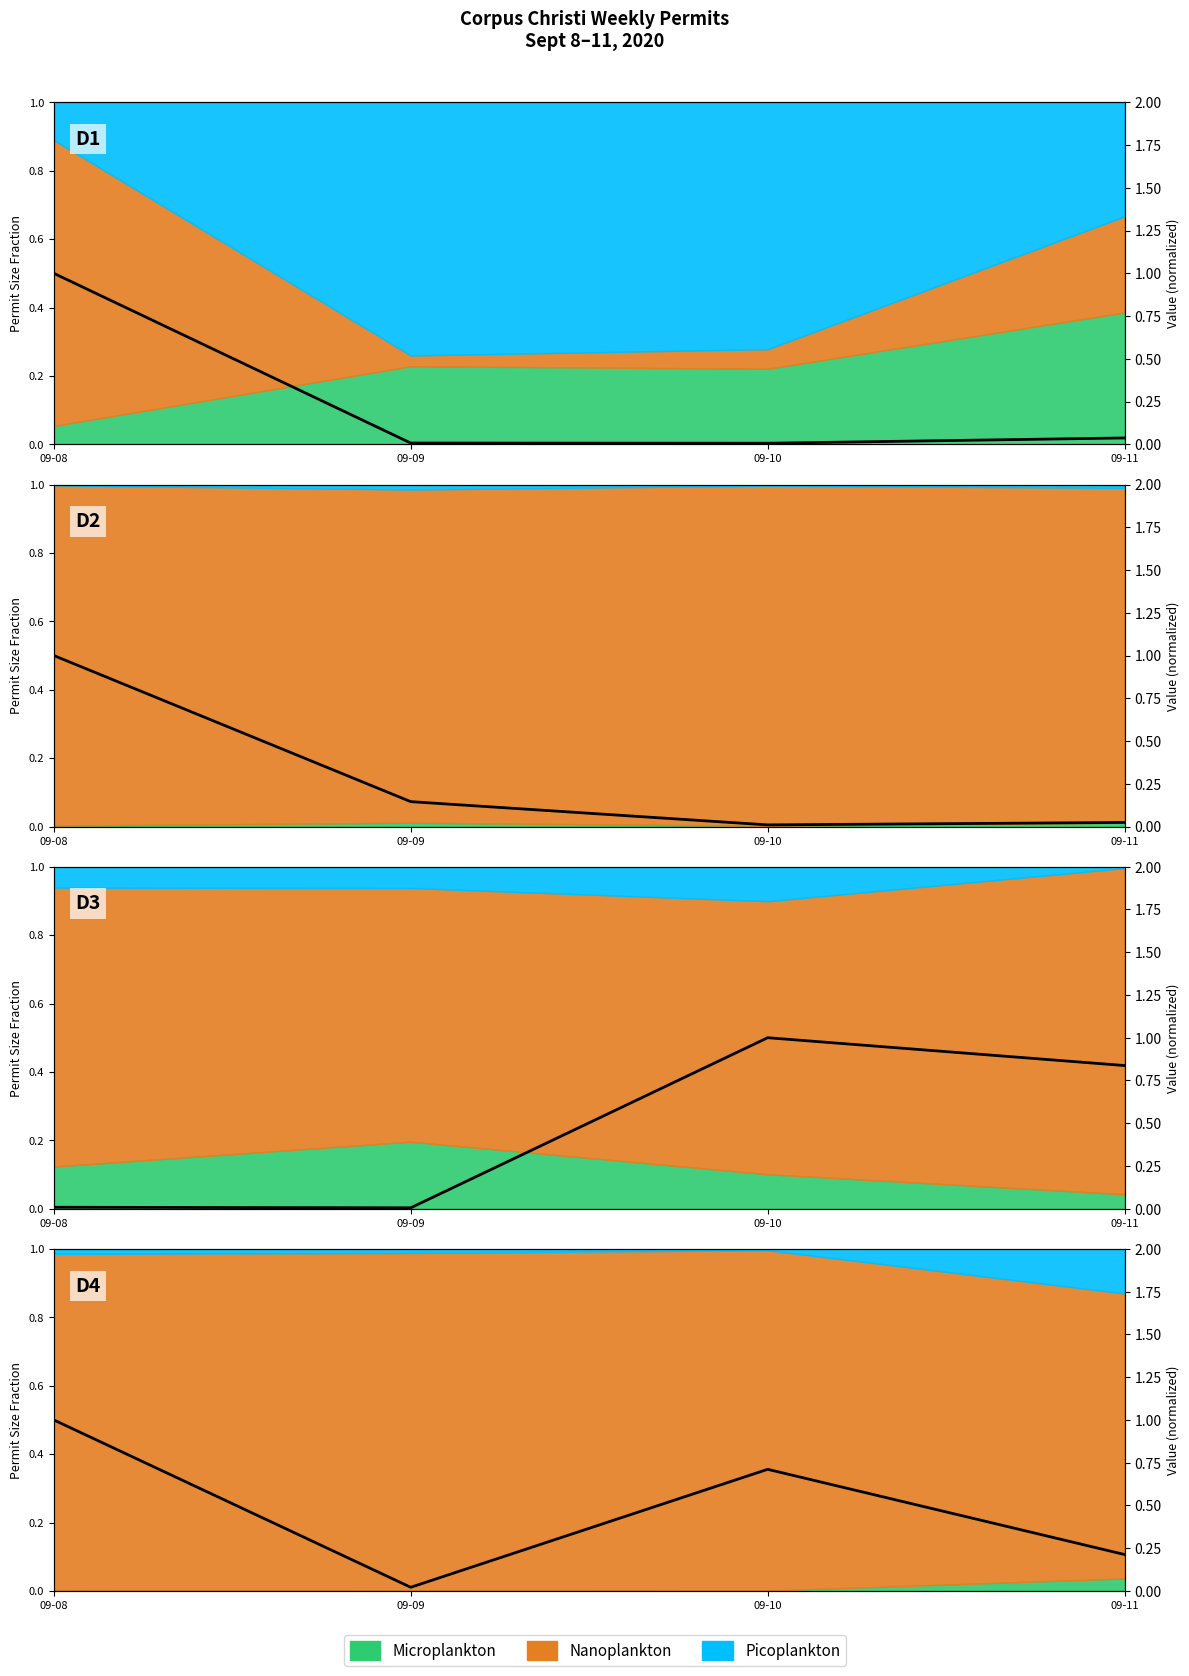

What is the average value?

0.5